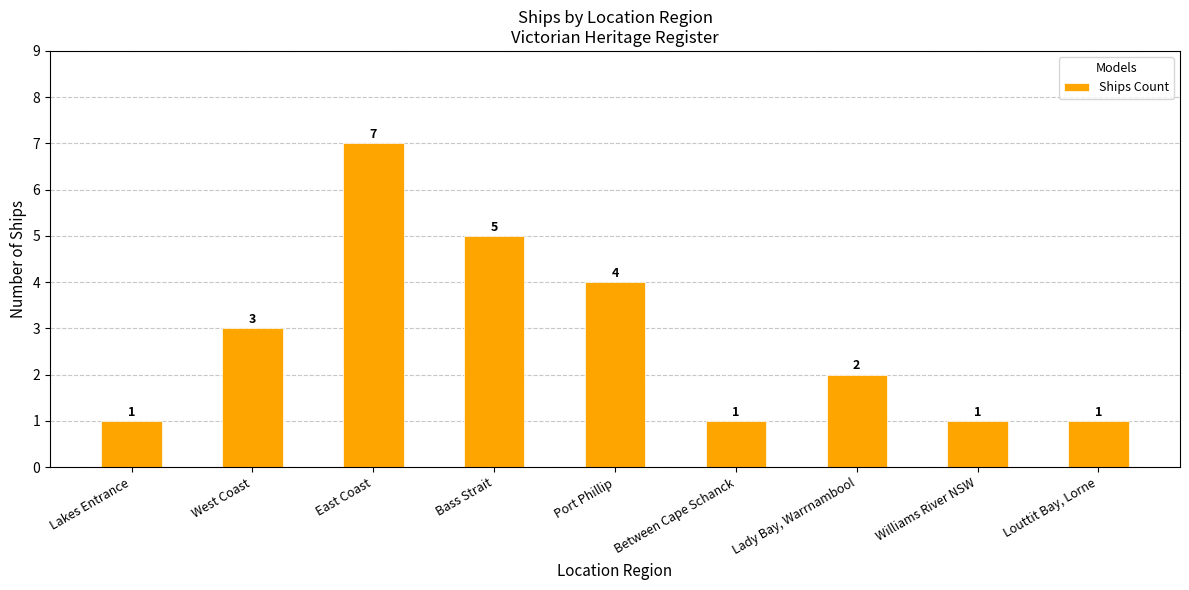

What is the ratio of the value at Lakes Entrance to the value at Williams River NSW?

1.0